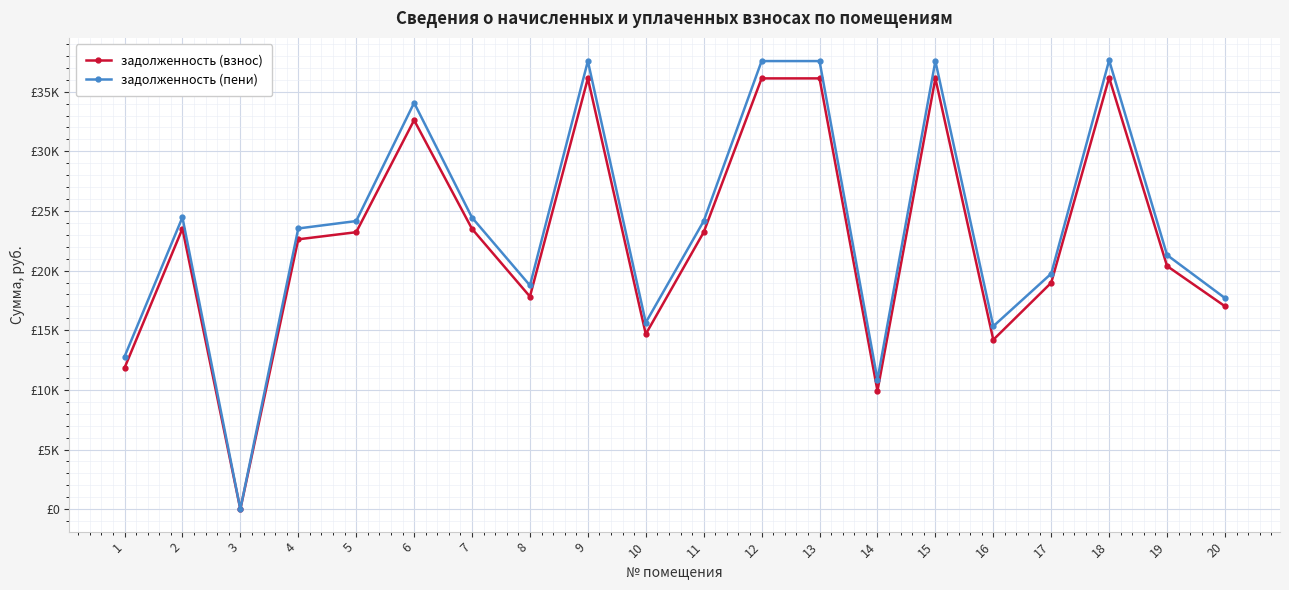

What are all the series names shown in the legend?

задолженность (взнос), задолженность (пени)